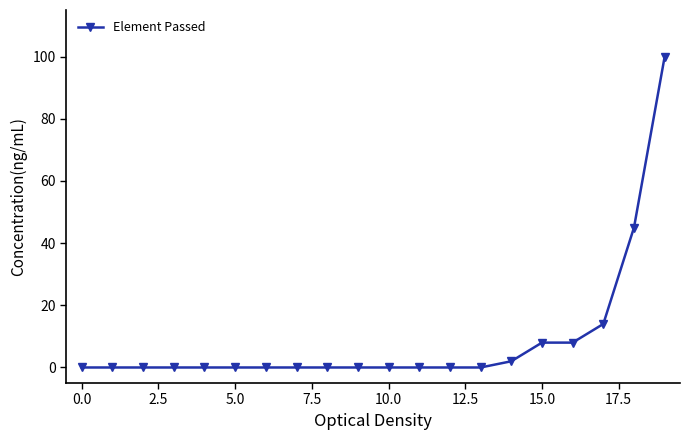

Reading right to left, list all the values displayed in this chart.

100	45	14	8	8	2	0	0	0	0	0	0	0	0	0	0	0	0	0	0